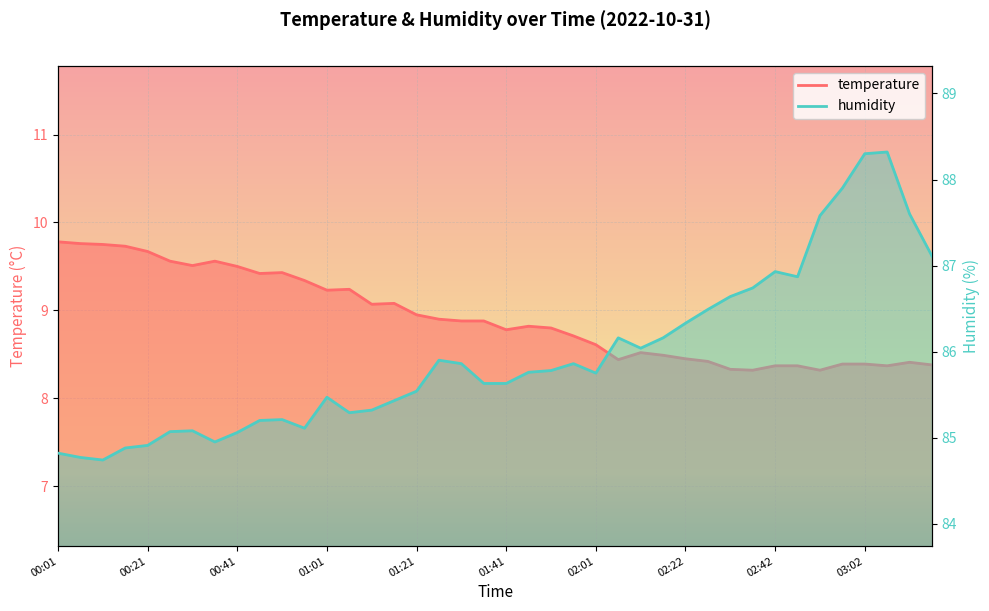

Reading left to right, list all the values displayed in this chart.

temperature: 00:01=9.8	00:06=9.8	00:11=9.8	00:16=9.7	00:21=9.7	00:26=9.6	00:31=9.5	00:36=9.6	00:41=9.5	00:46=9.4	00:51=9.4	00:56=9.3	01:01=9.2	01:06=9.2	01:11=9.1	01:16=9.1	01:21=8.9	01:26=8.9	01:31=8.9	01:36=8.9	01:41=8.8	01:46=8.8	01:51=8.8	01:56=8.7	02:01=8.6	02:06=8.4	02:11=8.5	02:16=8.5	02:22=8.4	02:27=8.4	02:31=8.3	02:36=8.3	02:42=8.4	02:46=8.4	02:51=8.3	02:56=8.4	03:02=8.4	03:07=8.4	03:12=8.4	03:16=8.4
humidity: 00:01=84.8	00:06=84.8	00:11=84.7	00:16=84.9	00:21=84.9	00:26=85.1	00:31=85.1	00:36=85.0	00:41=85.1	00:46=85.2	00:51=85.2	00:56=85.1	01:01=85.5	01:06=85.3	01:11=85.3	01:16=85.4	01:21=85.5	01:26=85.9	01:31=85.9	01:36=85.6	01:41=85.6	01:46=85.8	01:51=85.8	01:56=85.9	02:01=85.8	02:06=86.2	02:11=86.0	02:16=86.2	02:22=86.3	02:27=86.5	02:31=86.6	02:36=86.7	02:42=86.9	02:46=86.9	02:51=87.6	02:56=87.9	03:02=88.3	03:07=88.3	03:12=87.6	03:16=87.1